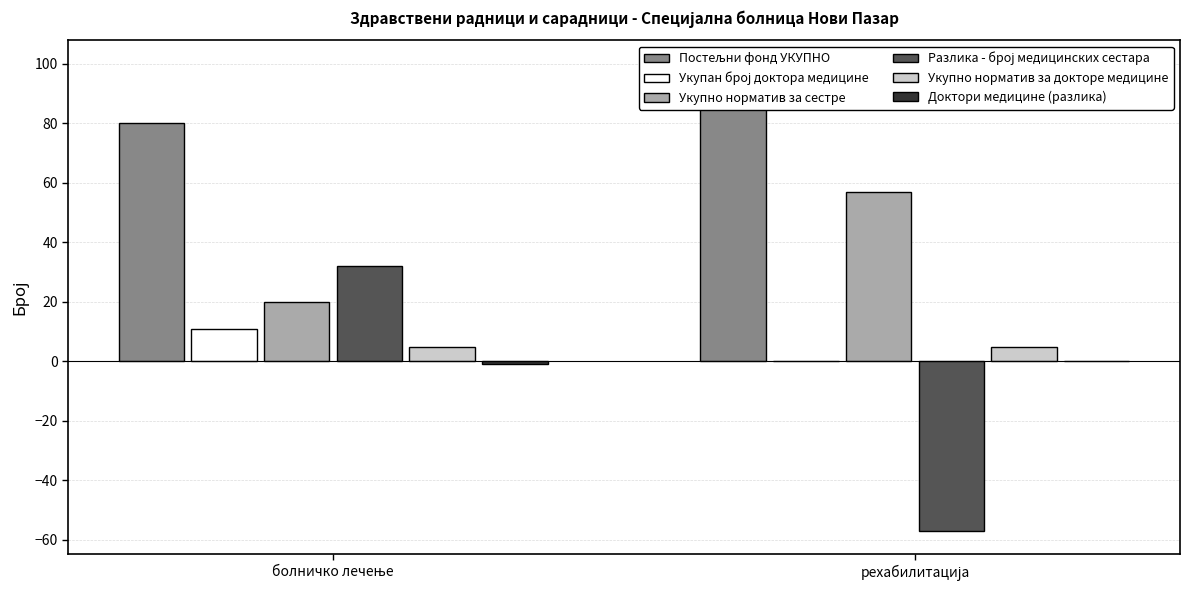

What is the minimum value for Разлика - број медицинских сестара?

-57